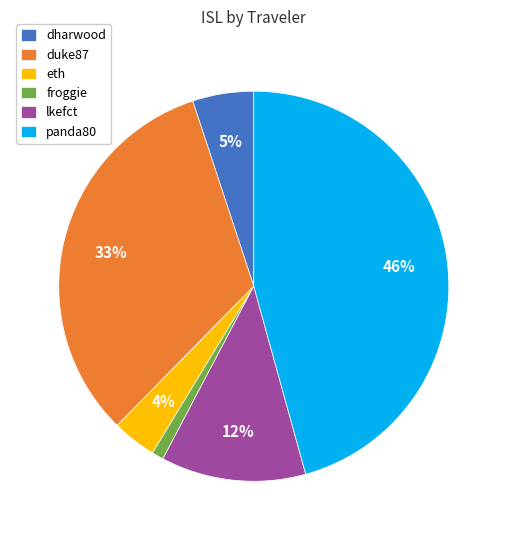

Do lkefct and panda80 together represent more than half of the pie?

Yes